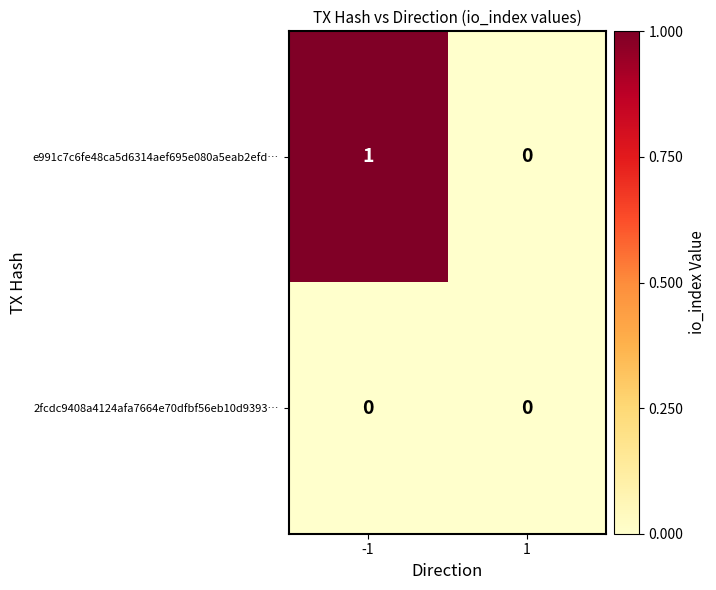

Which series has the largest total across all categories?

e991c7c6fe48ca5d6314aef695e080a5eab2efd…